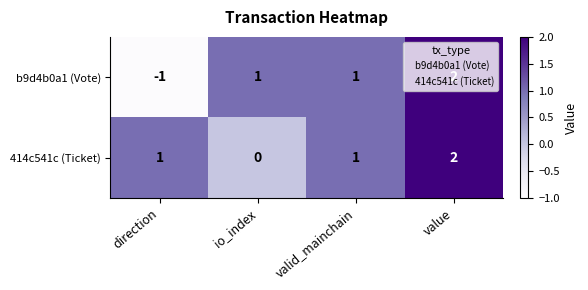

Rank the series at direction from highest to lowest value.

414c541c (Ticket), b9d4b0a1 (Vote)